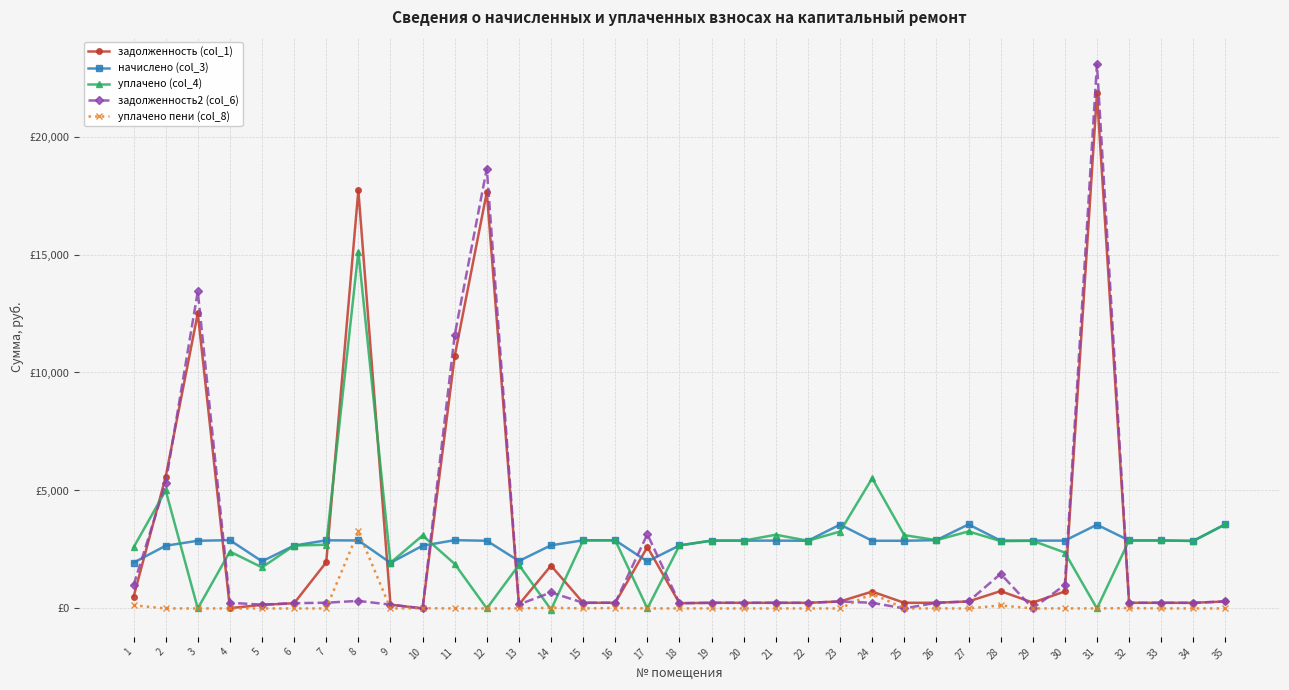

Where is начислено (col_3) nearest to the value 2750?

14